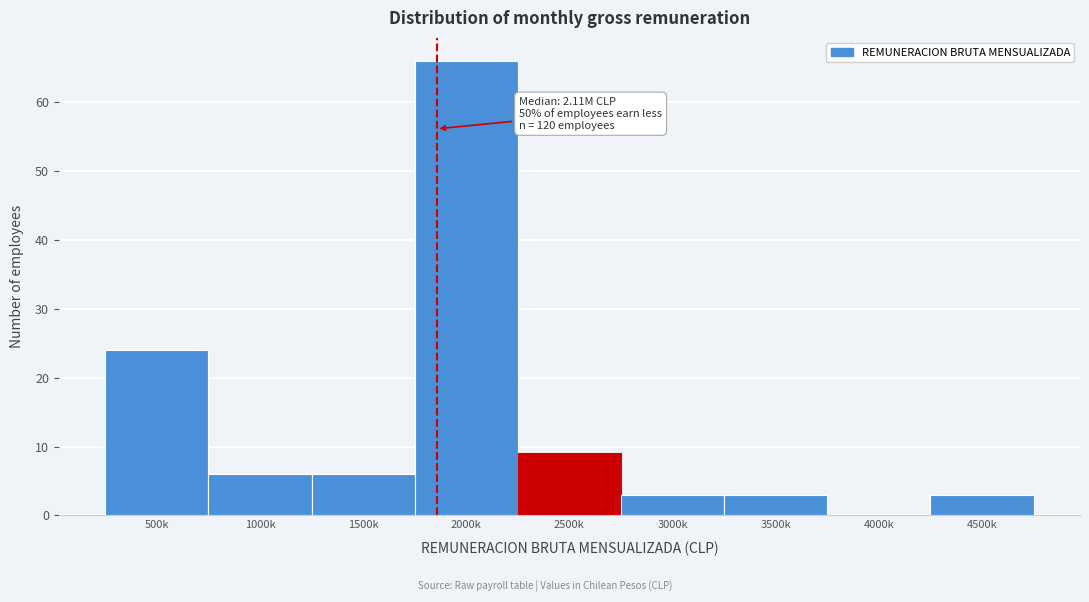

Reading left to right, list all the values displayed in this chart.

500k=24	1000k=6	1500k=6	2000k=66	2500k=9	3000k=3	3500k=3	4000k=0	4500k=3